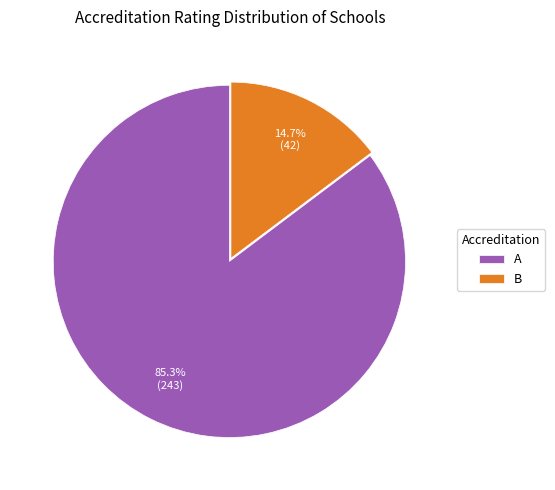

How many segments does this pie chart have?

2